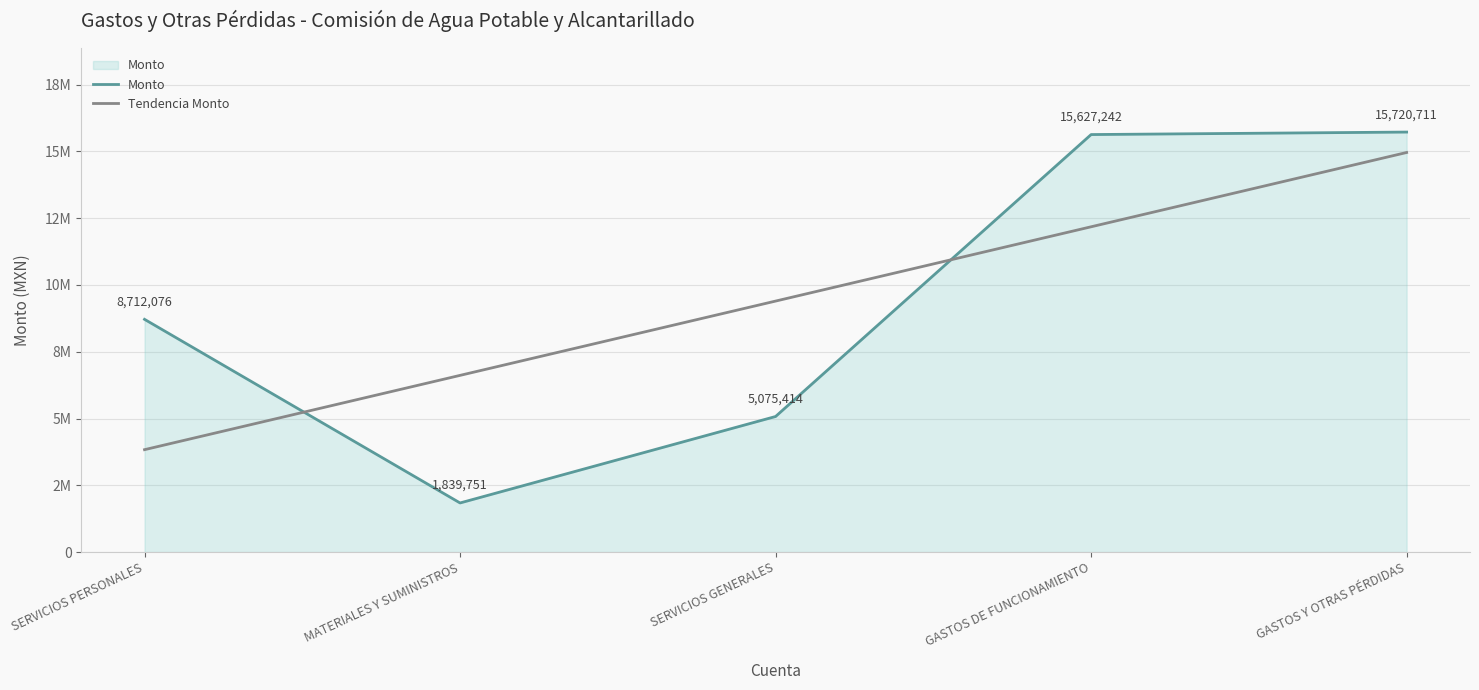

What is the sum of the values at GASTOS DE FUNCIONAMIENTO and GASTOS Y OTRAS PÉRDIDAS?

31347952.8